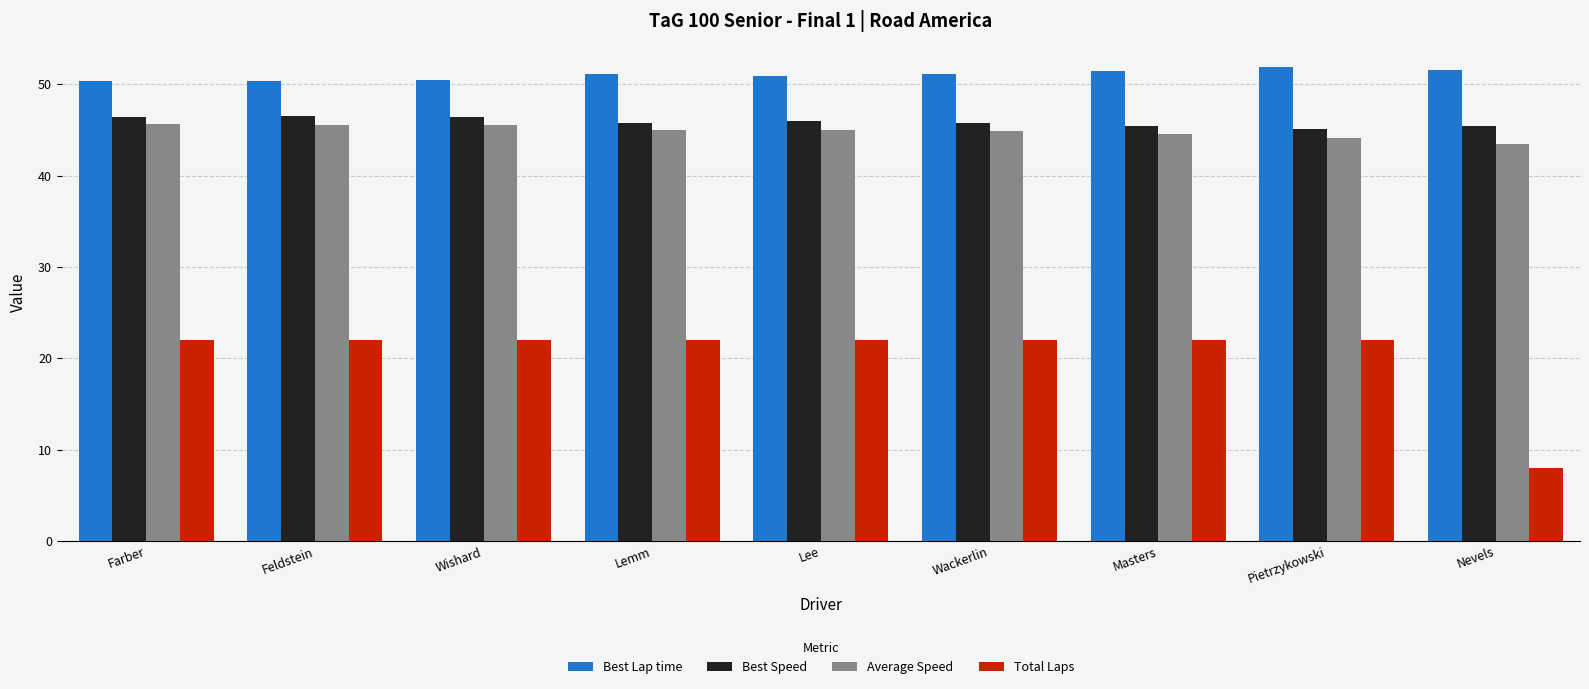

True or false: Total Laps has a value of 22.0 at Masters.

True